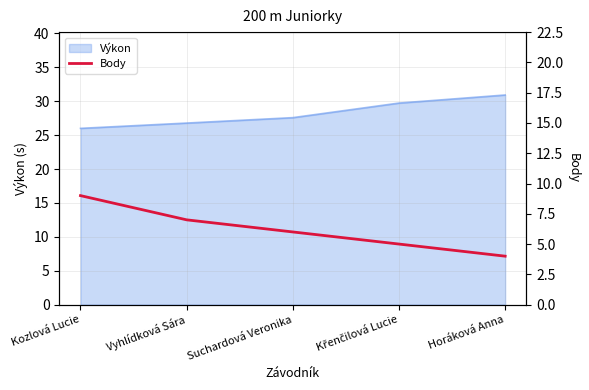

Reading left to right, extract all data points from this chart.

Kozlová Lucie=9	Vyhlídková Sára=7	Suchardová Veronika=6	Křenčilová Lucie=5	Horáková Anna=4